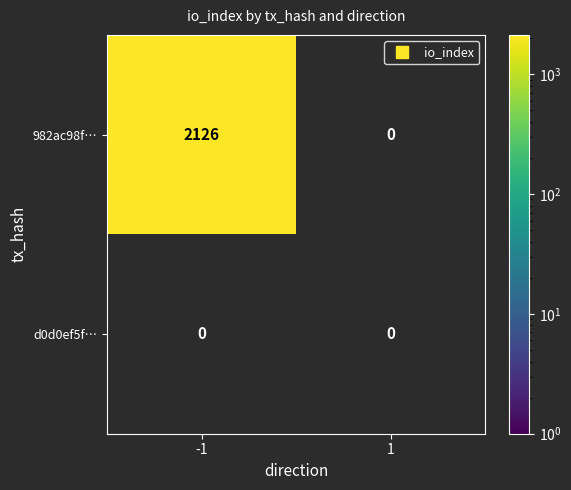

Count the d0d0ef5f0a6376640d2b0e983d2b6b8b2838ad7 values in the range 0 to 1.

2